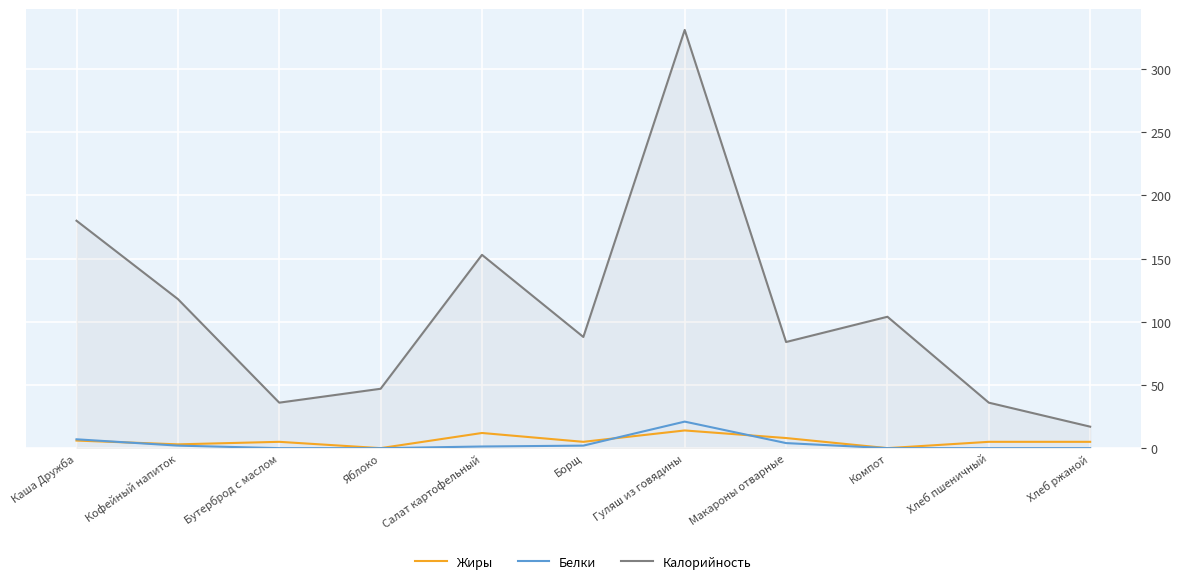

Where does the Белки series first go above 1?

Каша Дружба